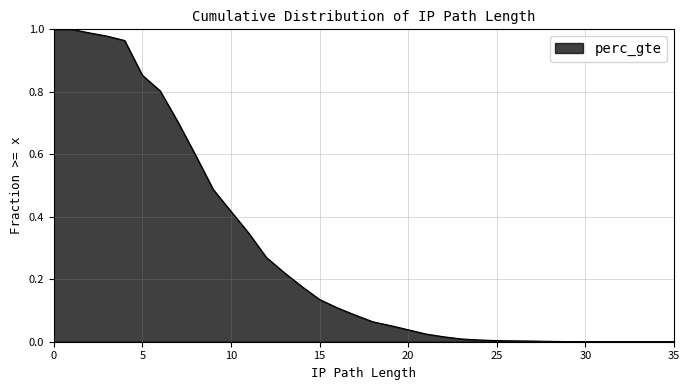

Where is the data nearest to the value 0?

35